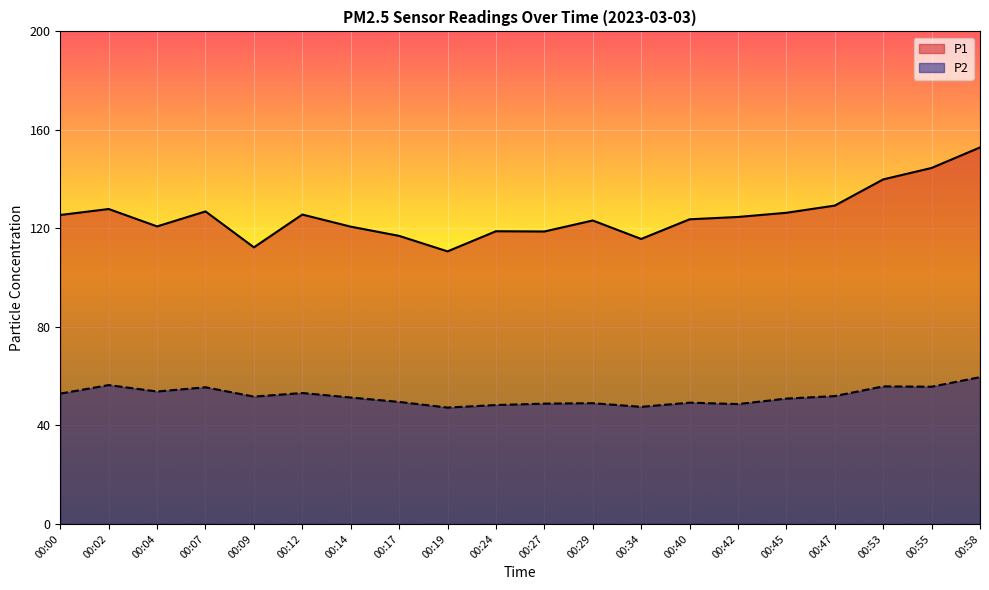

Where does the P2 series first go above 51?

00:00